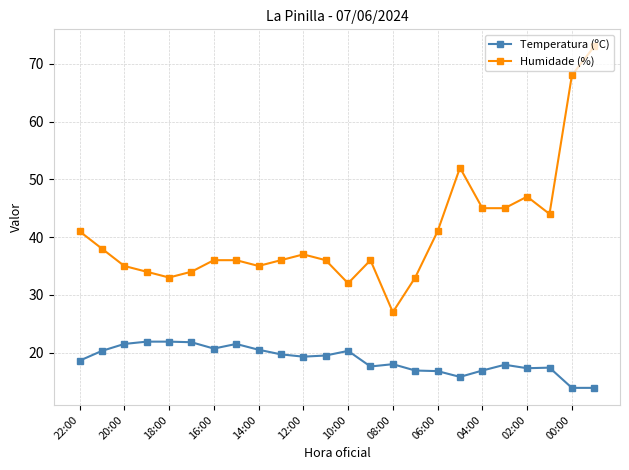

Which series has the widest spread of values?

Humidade (%)